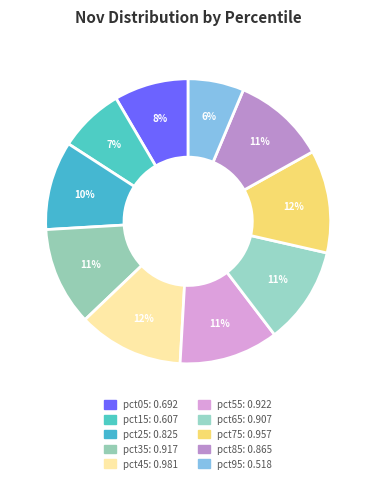

Does any single category account for the majority?

No